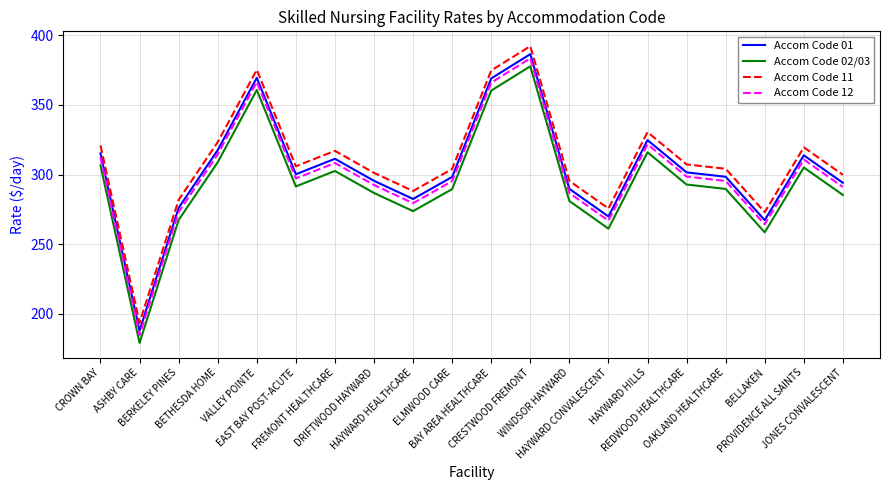

What position from the right is WINDSOR HAYWARD?

8